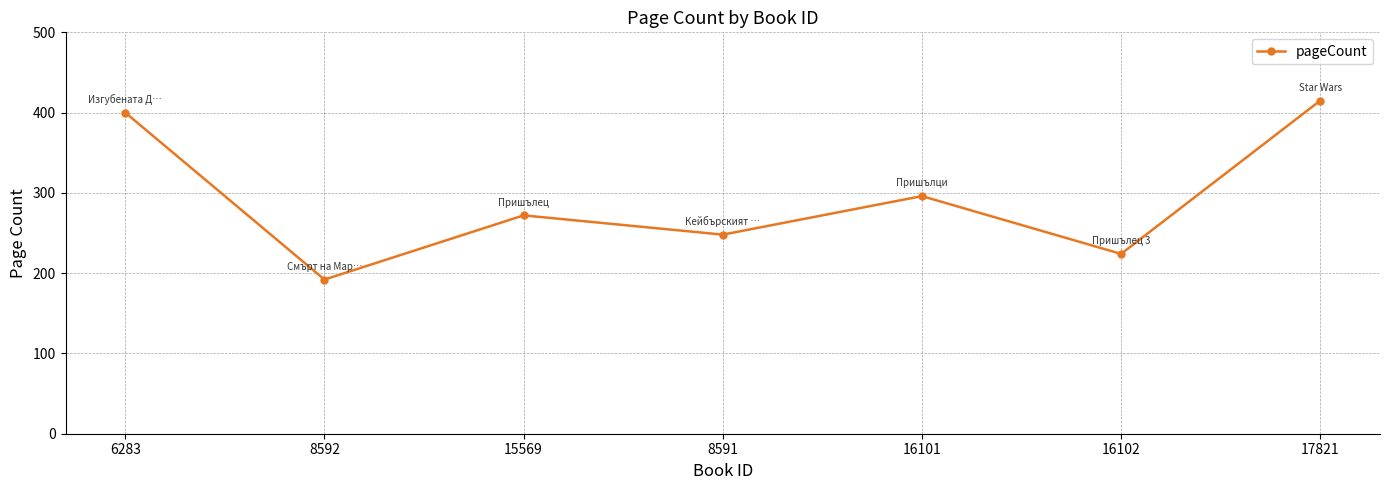

What position from the left is 8592?

2